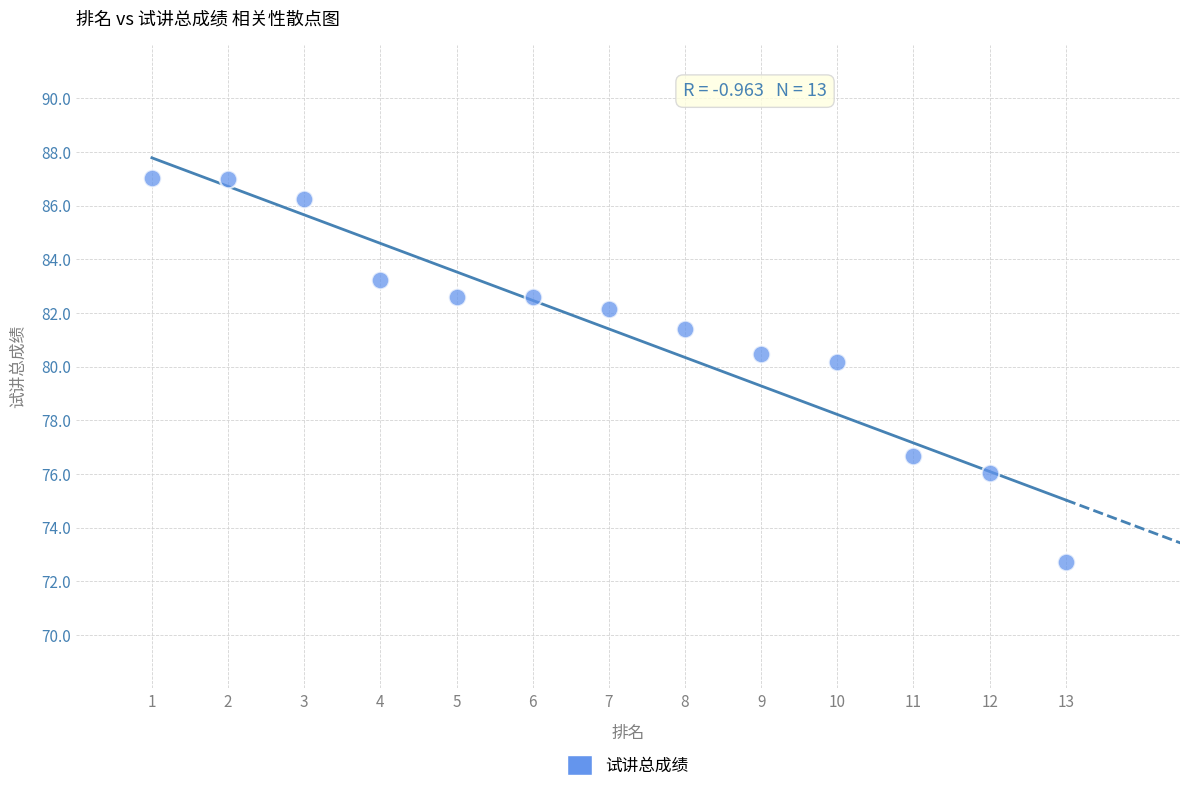

What is the range of X values (max minus min)?

12.0